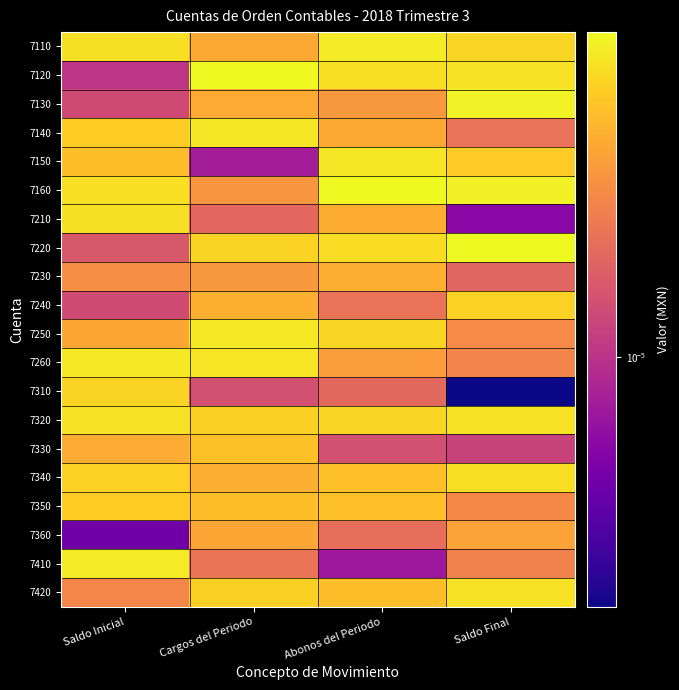

Count the number of categories in the chart.

4